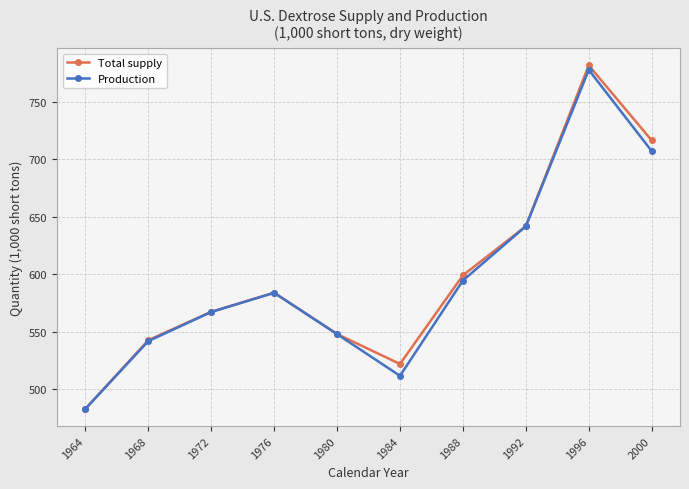

What is the difference between the maximum and second lowest values in the Total supply series?

260.3